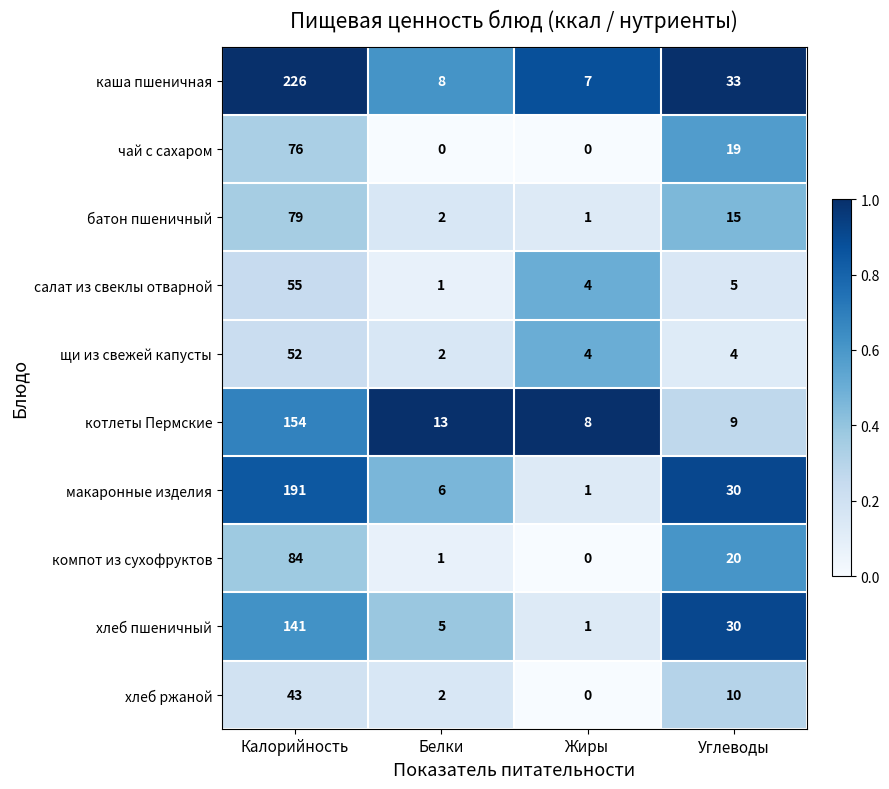

The value of макаронные изделия at Жиры is 0. True or false?

False